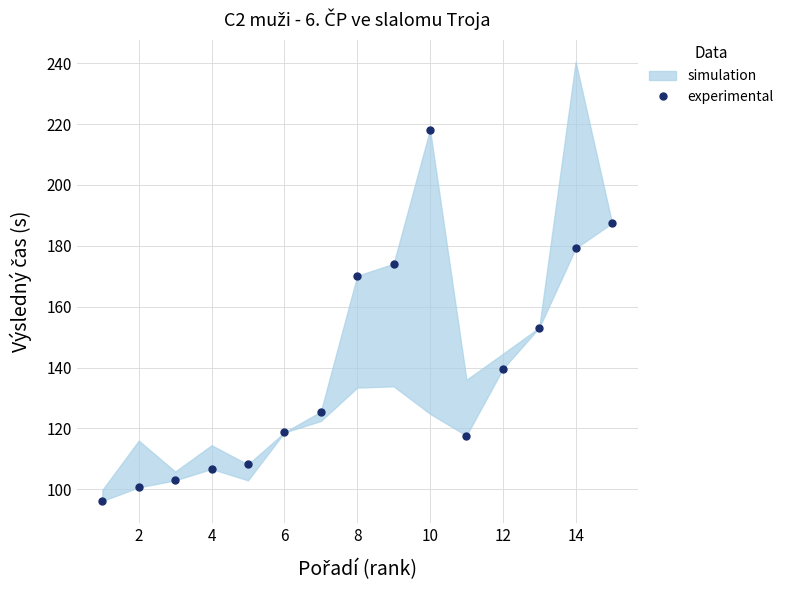

What is the difference between the second highest and minimum values?

91.3